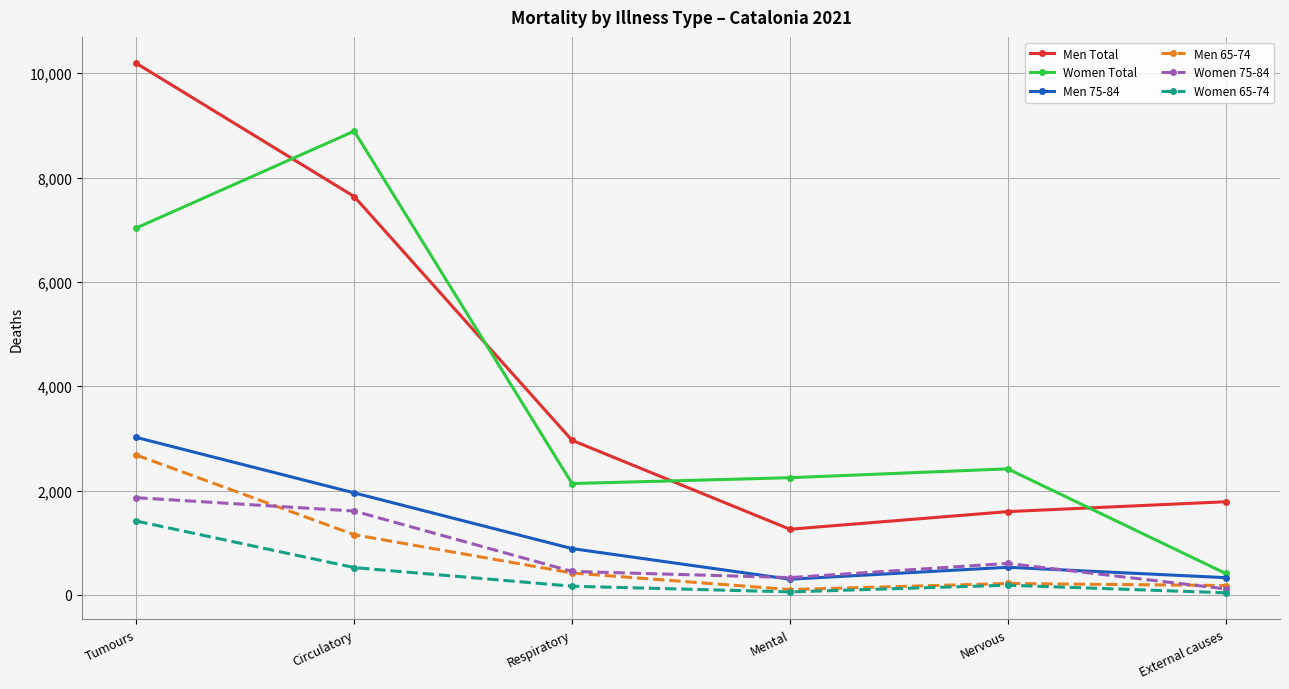

What is the approximate value of Women 65-74 at Nervous?

186